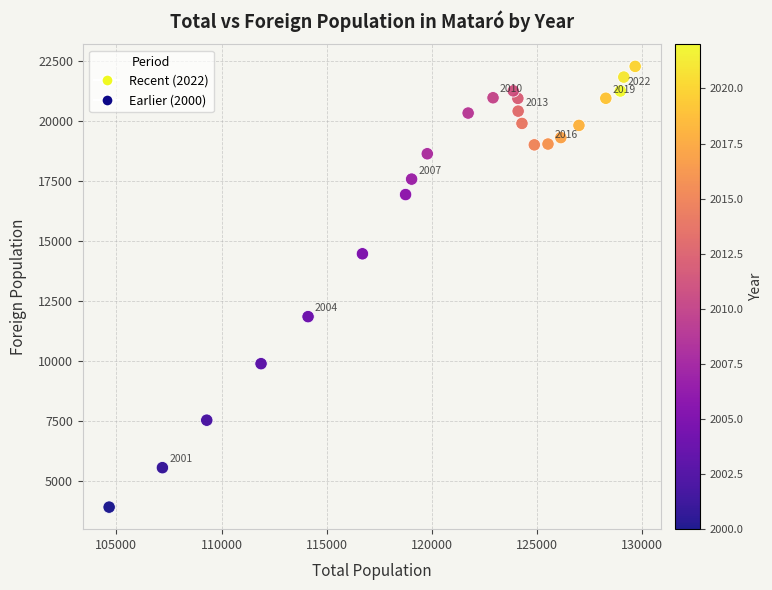

What is the range of X values (max minus min)?

25002